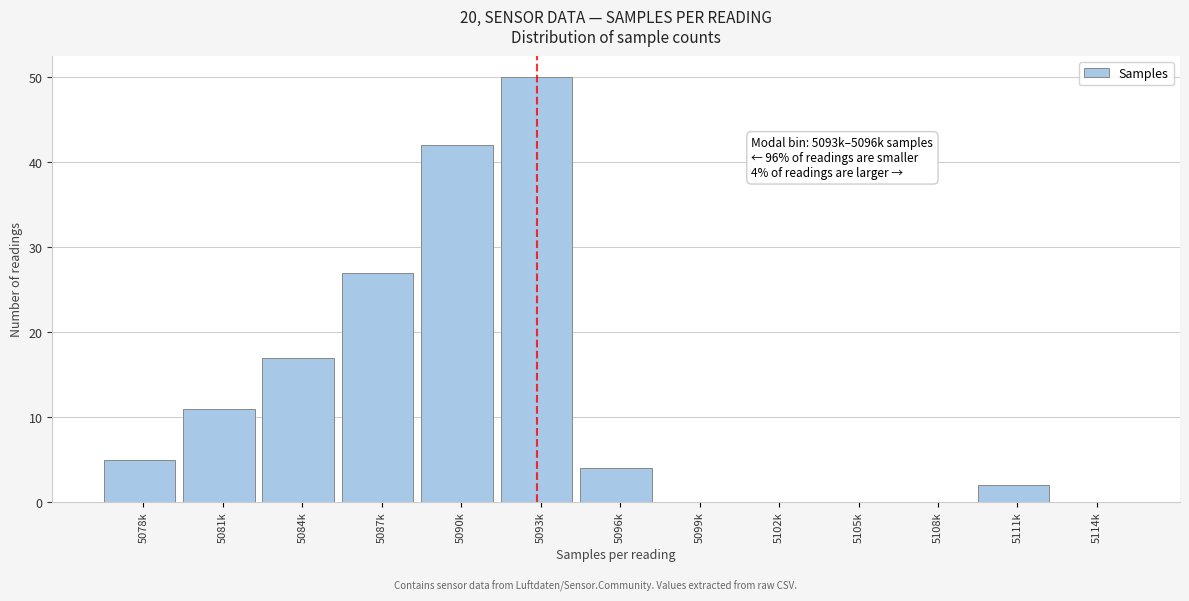

Reading left to right, list all the values displayed in this chart.

5078k=5	5081k=11	5084k=17	5087k=27	5090k=42	5093k=50	5096k=4	5099k=0	5102k=0	5105k=0	5108k=0	5111k=2	5114k=0